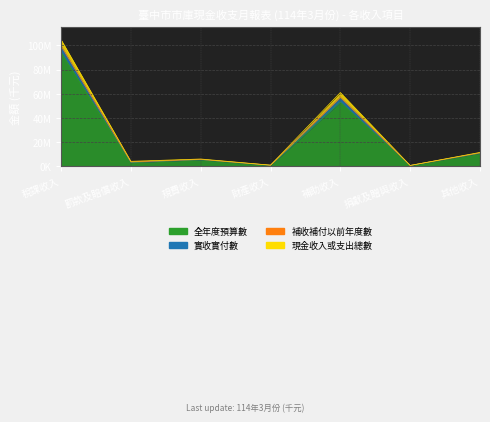

List the labels in order of 實收實付數 value, largest first.

稅課收入, 補助收入, 其他收入, 規費收入, 罰款及賠償收入, 財產收入, 捐獻及贈與收入